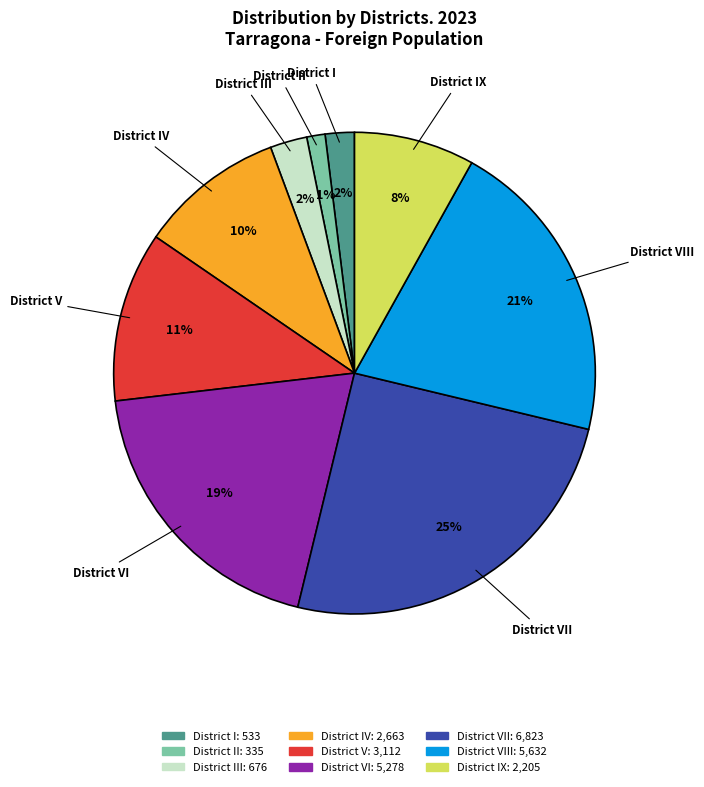

To the nearest percent, what is the average slice percentage?

11%